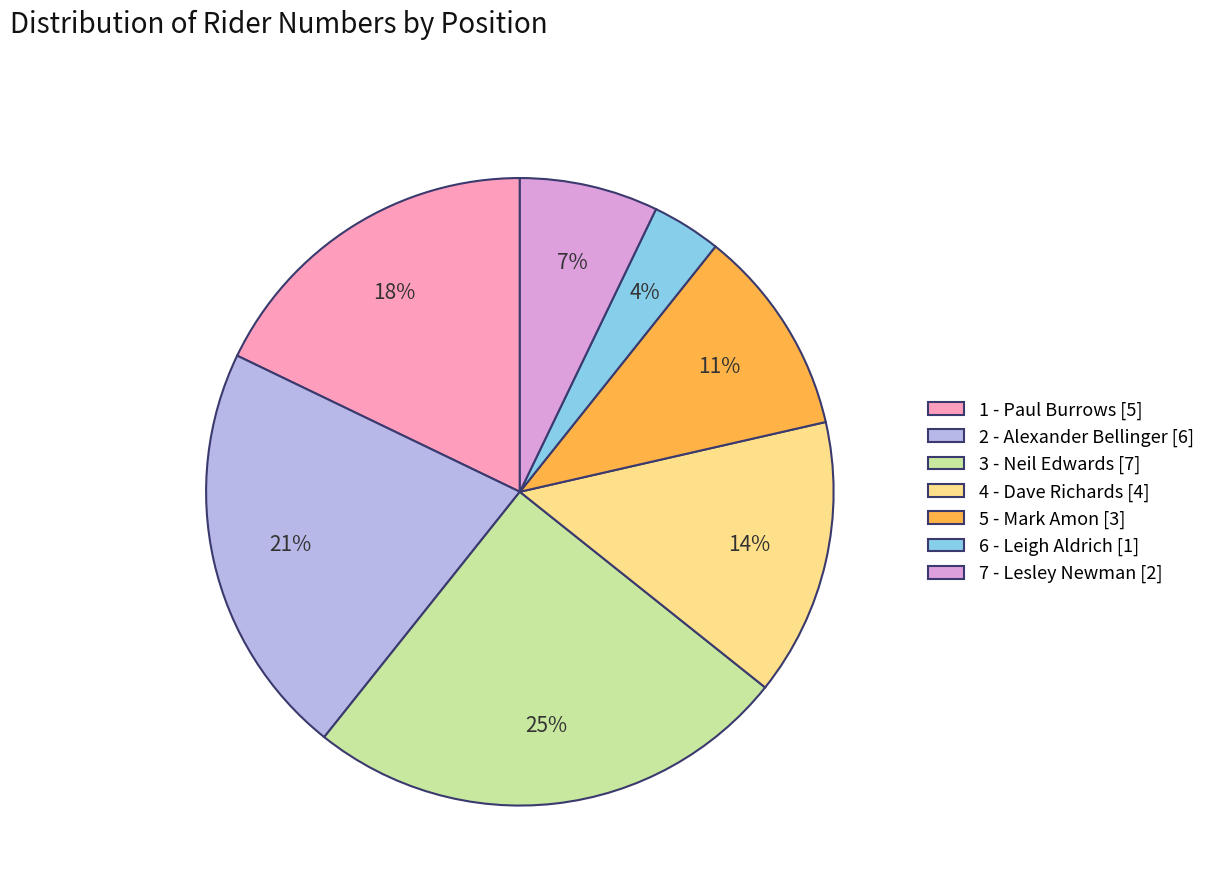

How many slices are in this pie chart?

7